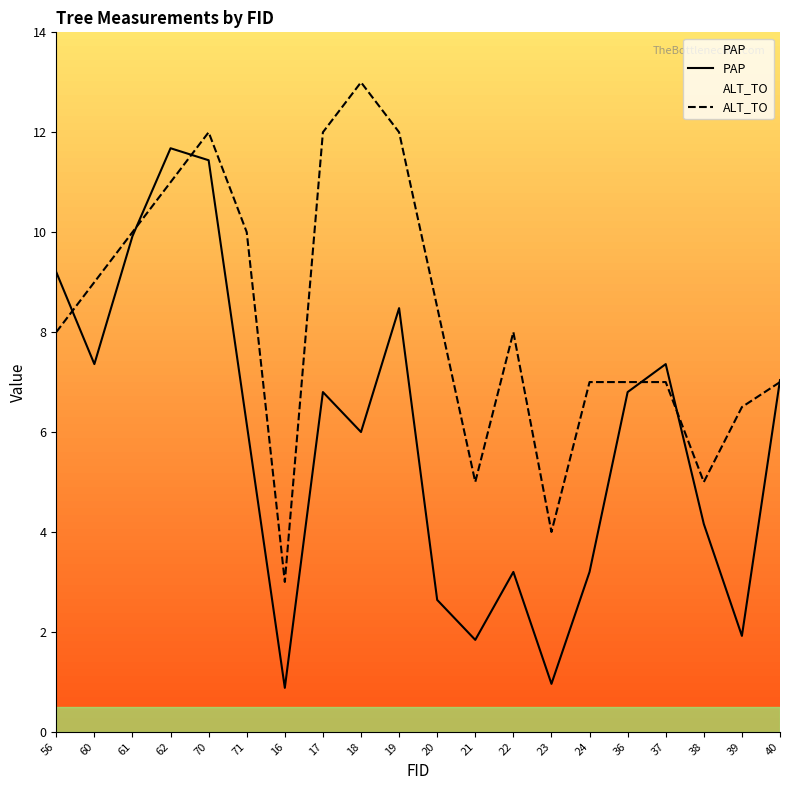

Which series changed the most between 16 and 37?

PAP